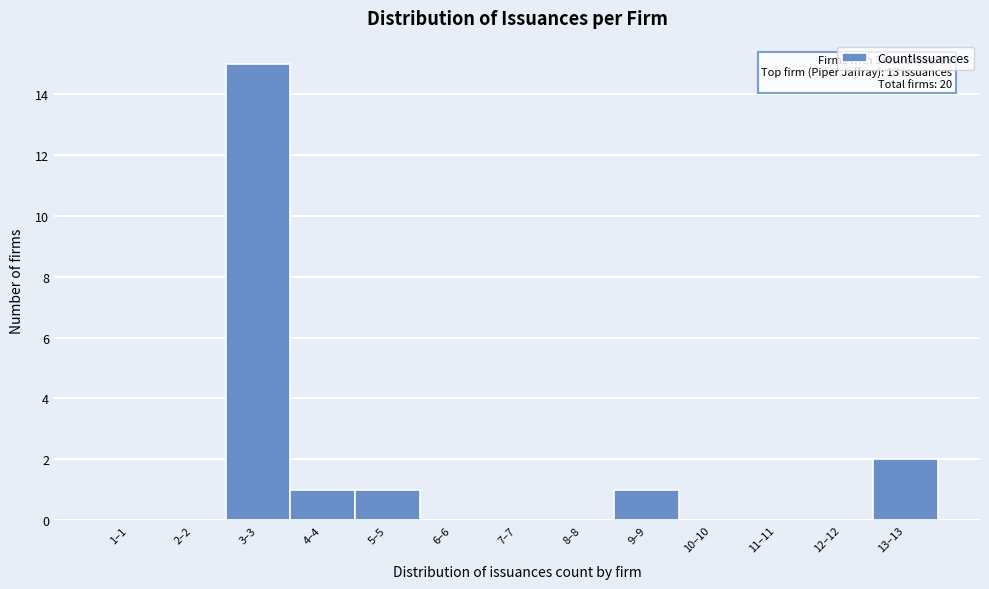

Reading right to left, what are all the values shown in this chart?

13–13=2	12–12=0	11–11=0	10–10=0	9–9=1	8–8=0	7–7=0	6–6=0	5–5=1	4–4=1	3–3=15	2–2=0	1–1=0